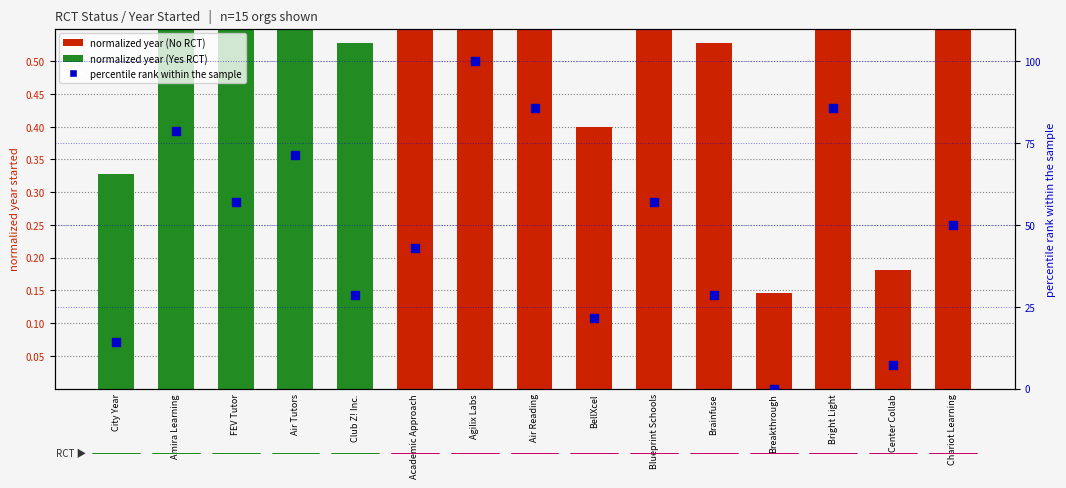

Which series contains the highest Y value?

percentile rank within sample